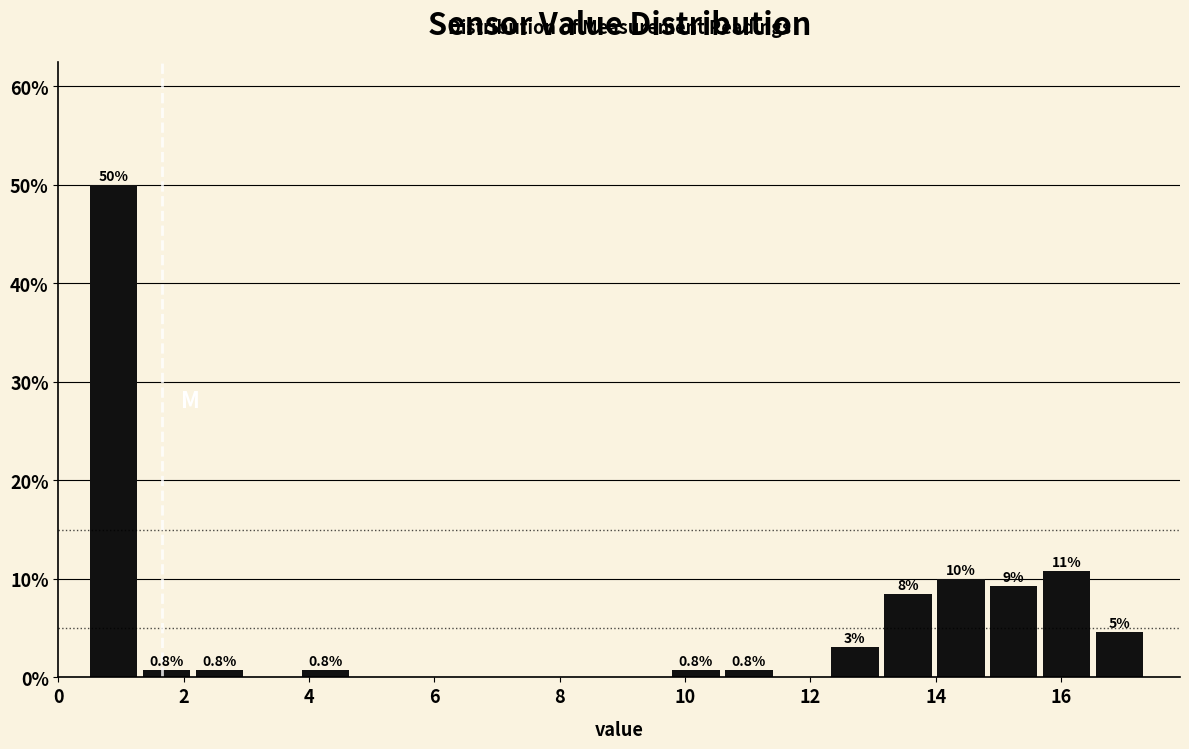

Which range on the x-axis has the tallest bar?

0.6 to 1.4